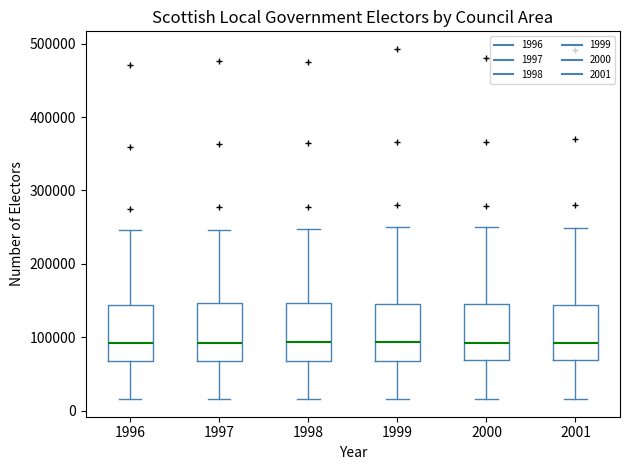

Reading left to right, read every box against the y-axis: the position of its median line, the range the box covers, and the ends of its whiskers. The values are not printed on the chart, so give them approximately, as read against the axis.

1996: median 90000, box 70000 to 140000, whiskers 20000 to 250000
1997: median 90000, box 70000 to 150000, whiskers 20000 to 250000
1998: median 90000, box 70000 to 150000, whiskers 20000 to 250000
1999: median 90000, box 70000 to 150000, whiskers 20000 to 250000
2000: median 90000, box 70000 to 140000, whiskers 20000 to 250000
2001: median 90000, box 70000 to 140000, whiskers 20000 to 250000